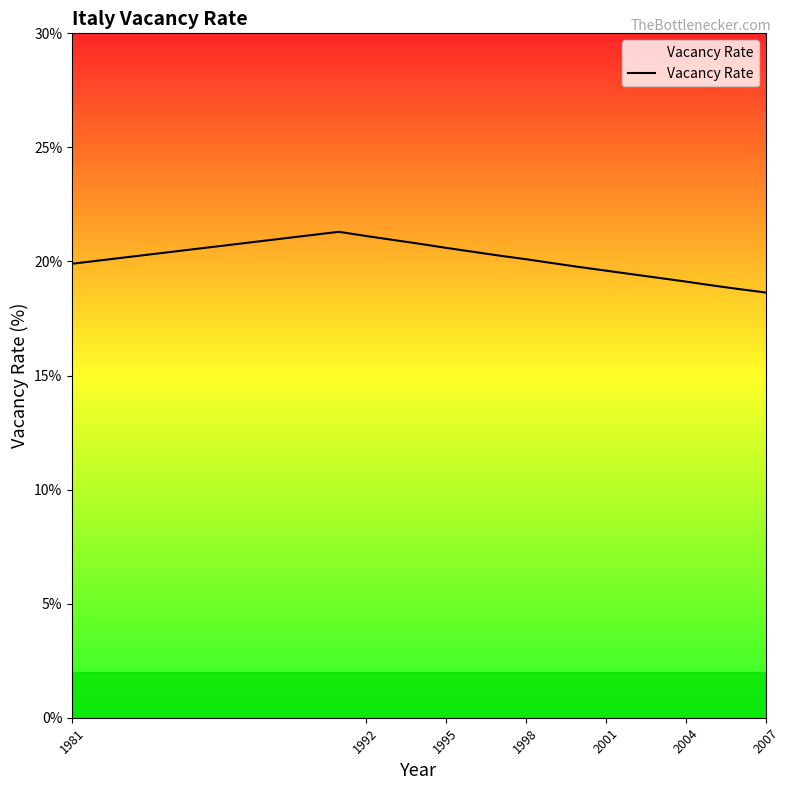

What is the greatest value displayed?

21.3